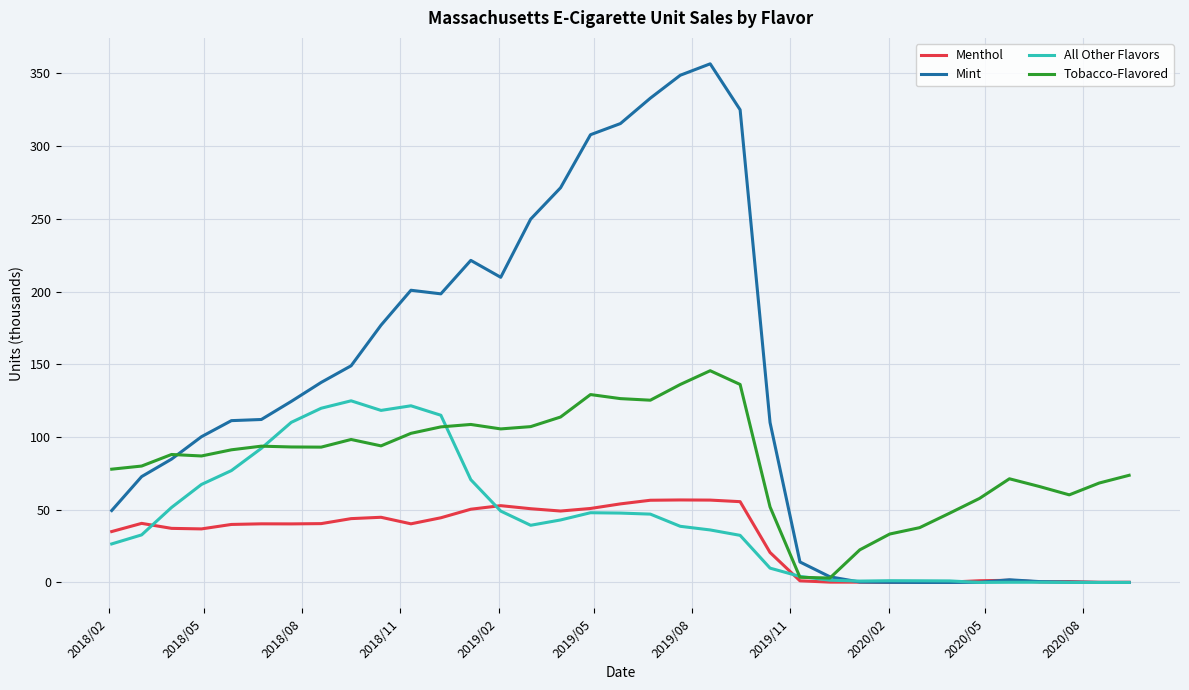

Count the number of data series in this chart.

4